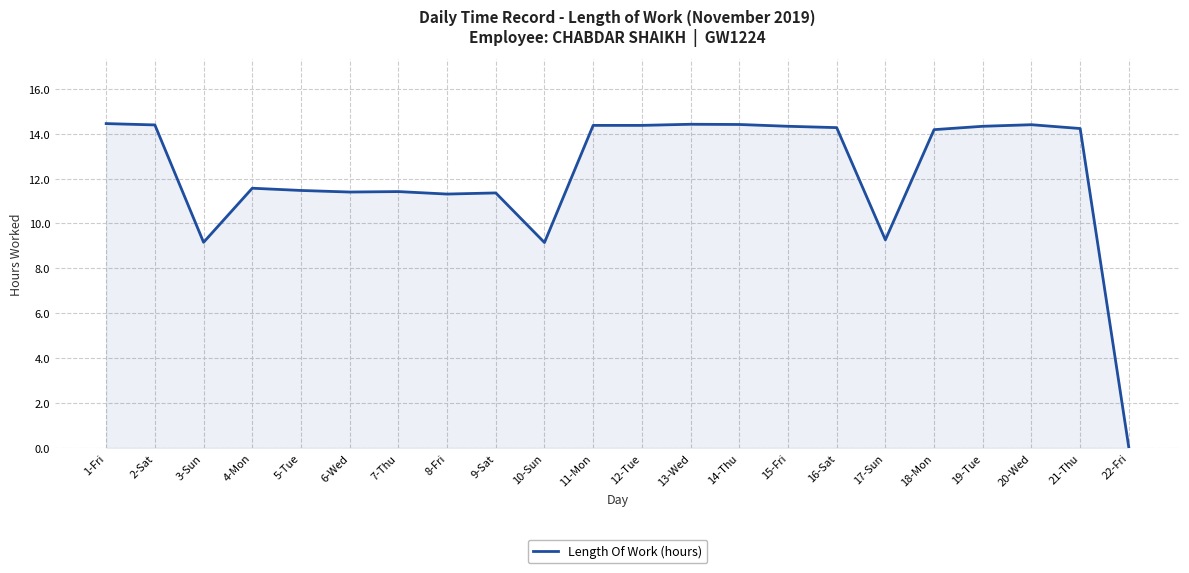

Which category has the lowest value across all series?

22-Fri